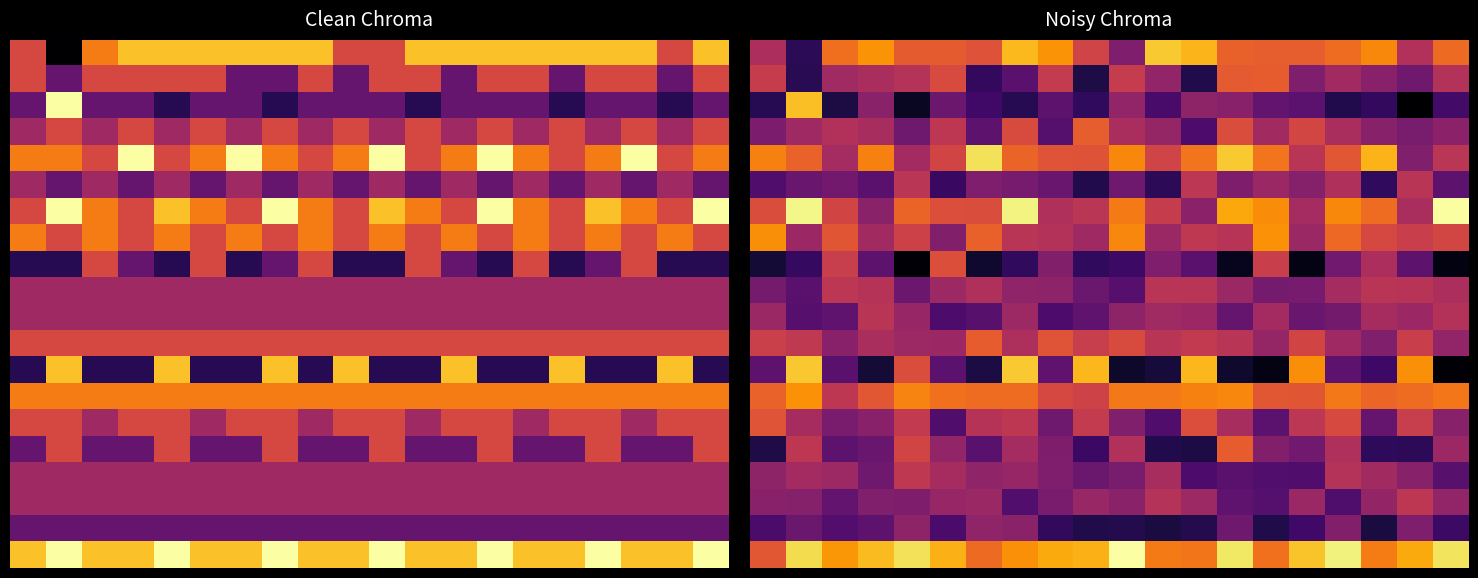

What is the sum of all 5.0 values?

95.6